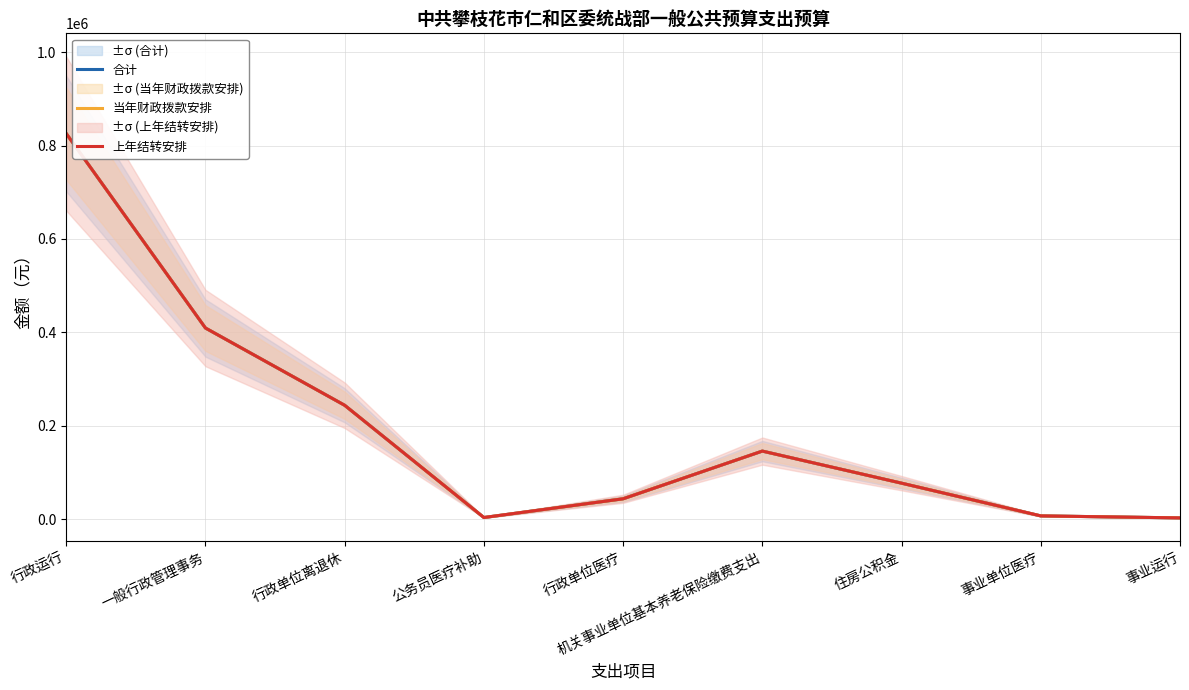

How many interior local peaks does the 上年结转安排 series have?

1